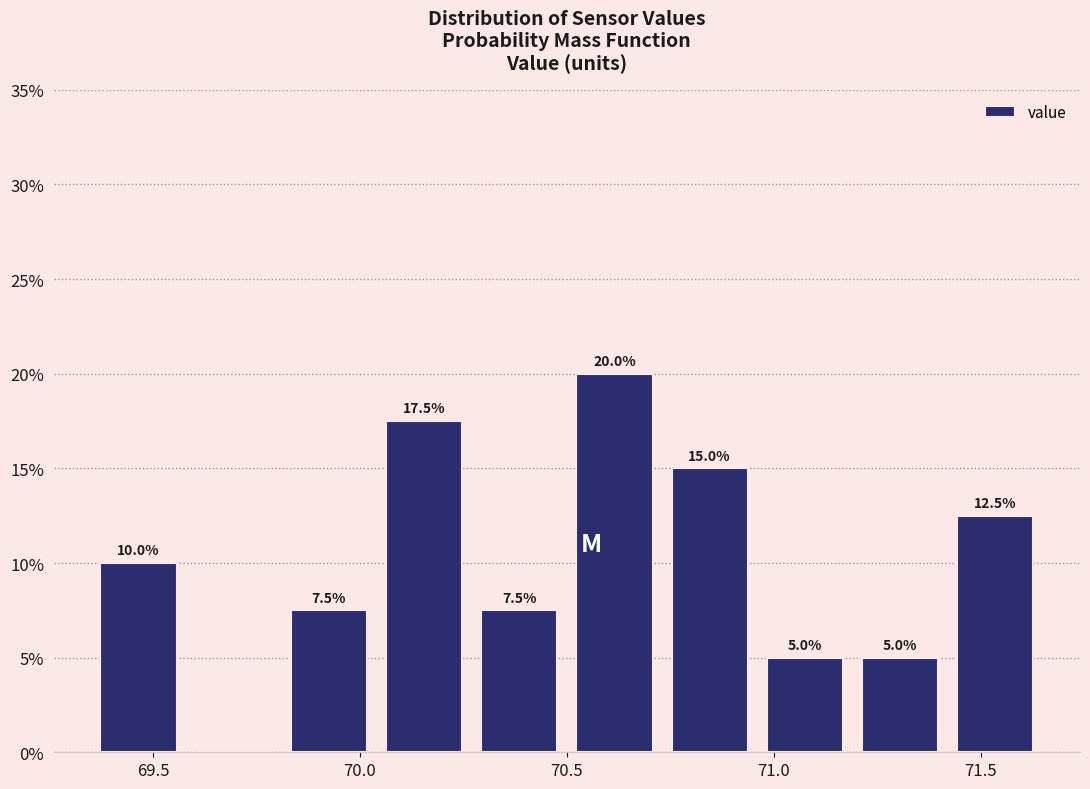

Over which range of the x-axis is the bar tallest?

70.50 to 70.73